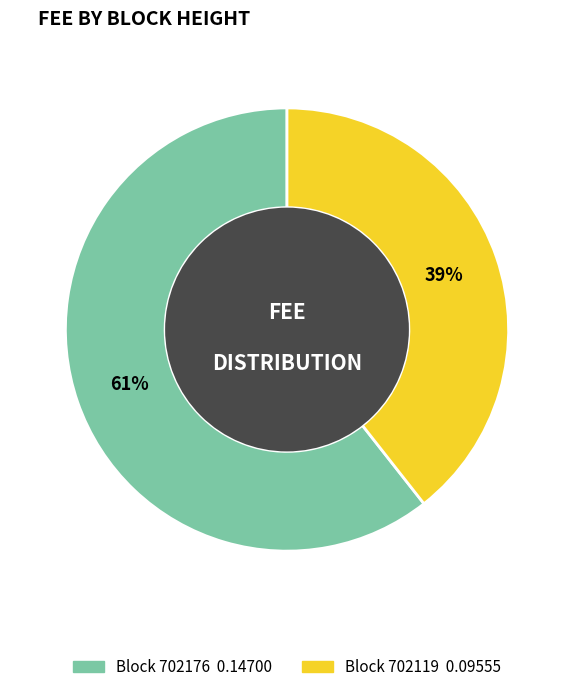

Is there any slice that represents more than half of the pie?

Yes